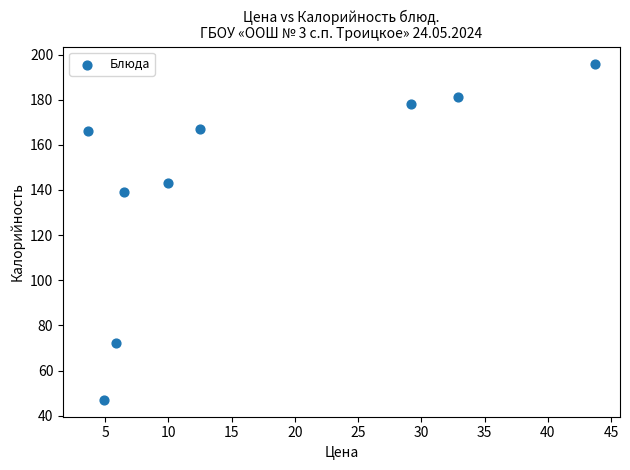

What Y value in the scatter plot is closest to 121?

139